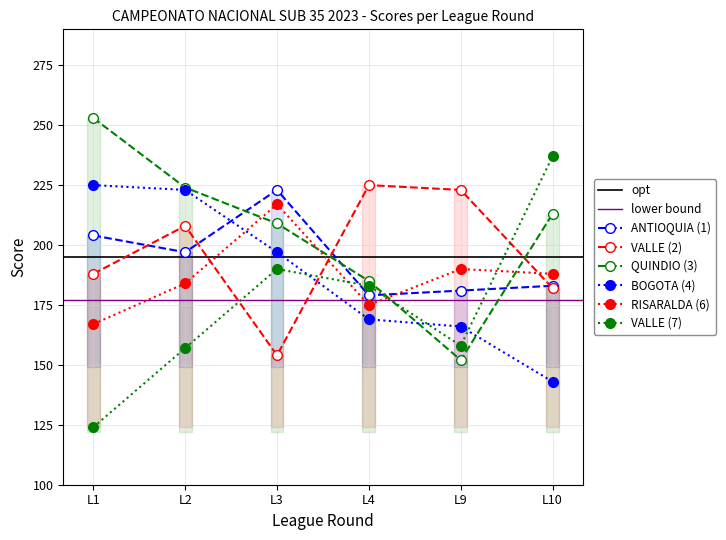

What is the approximate value of VALLE (2) at L9, to the nearest 5?

225